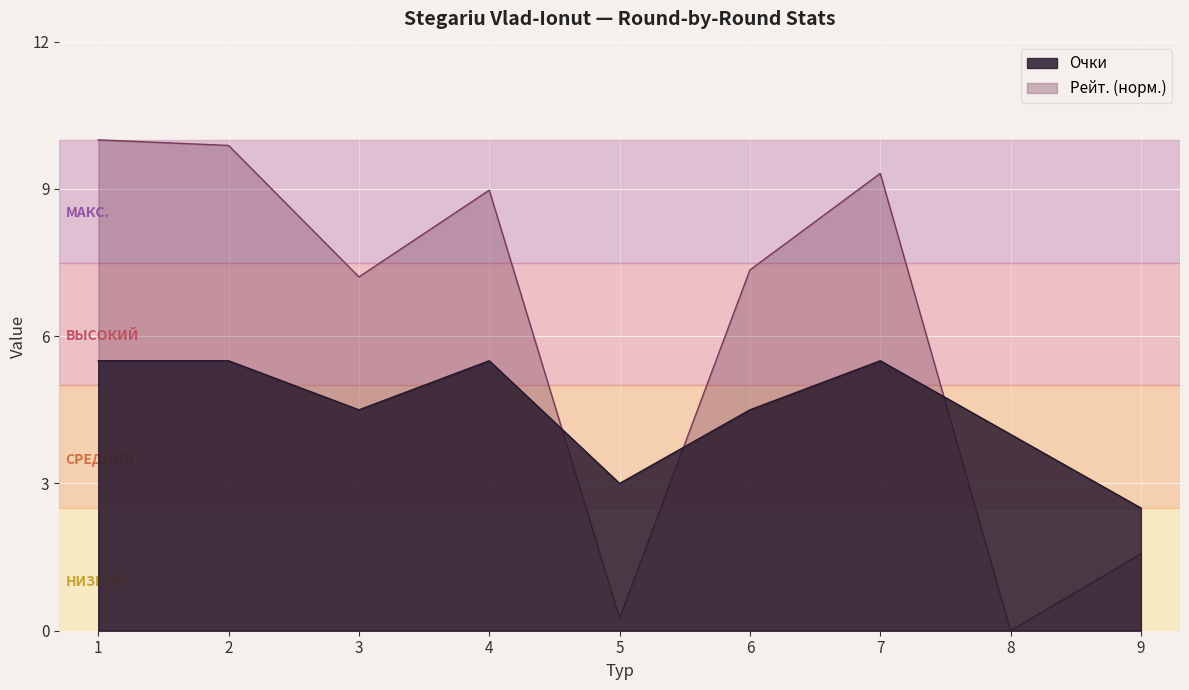

The value of Рейт. at 8 is -3.6. True or false?

False